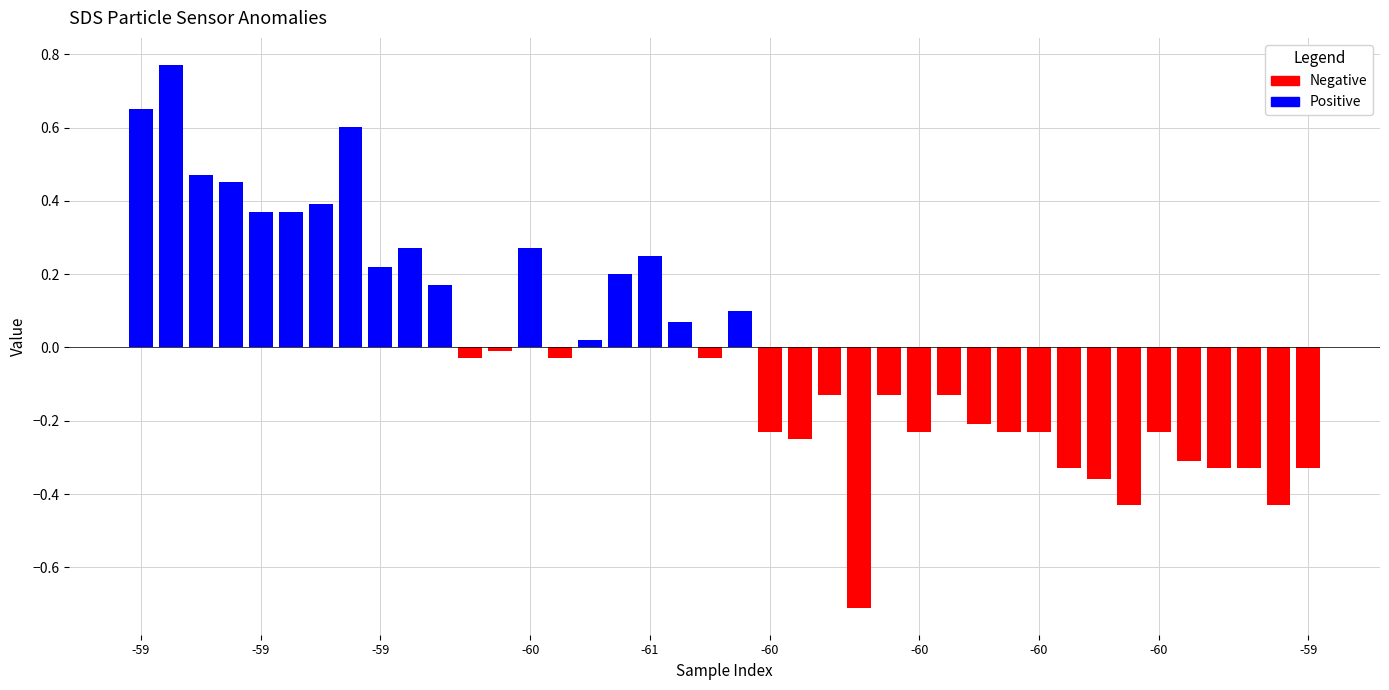

What is the difference between the maximum and second lowest values in the Negative series?

0.4